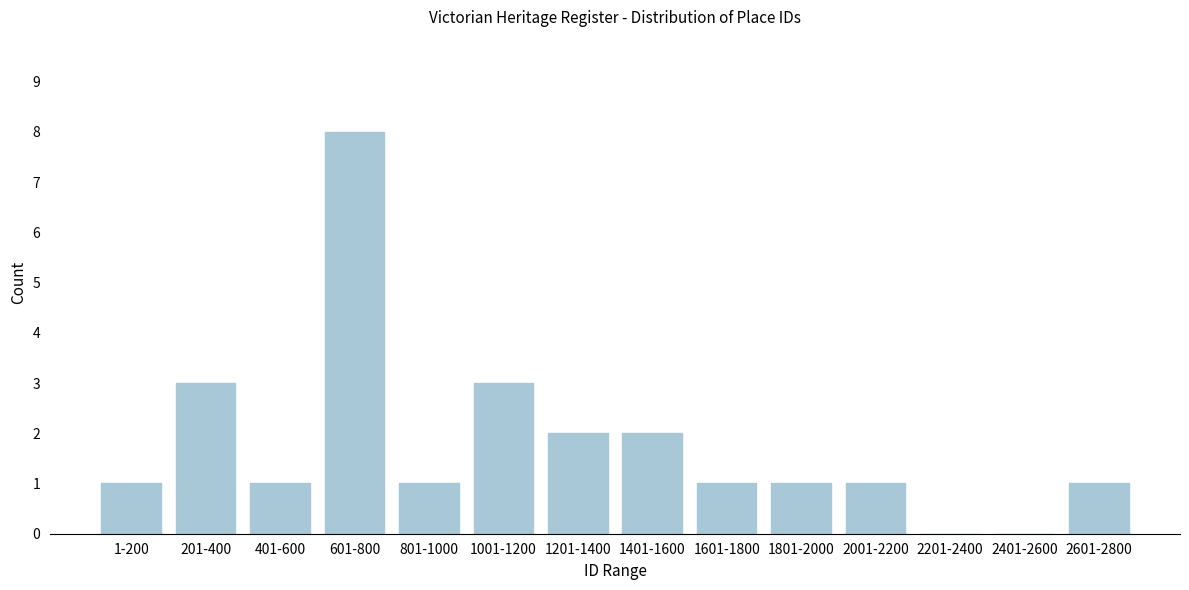

Reading left to right, list all the values displayed in this chart.

1-200=1	201-400=3	401-600=1	601-800=8	801-1000=1	1001-1200=3	1201-1400=2	1401-1600=2	1601-1800=1	1801-2000=1	2001-2200=1	2201-2400=0	2401-2600=0	2601-2800=1